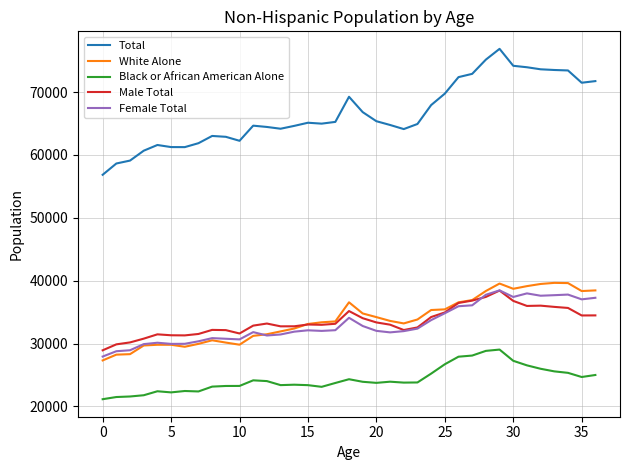

True or false: Total and Black or African American Alone intersect in this chart.

False